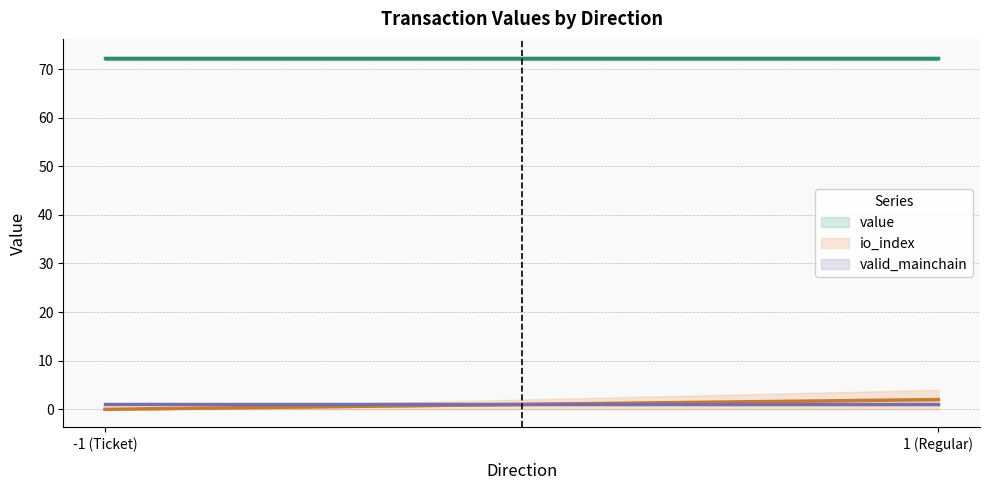

True or false: valid_mainchain and io_index intersect in this chart.

True